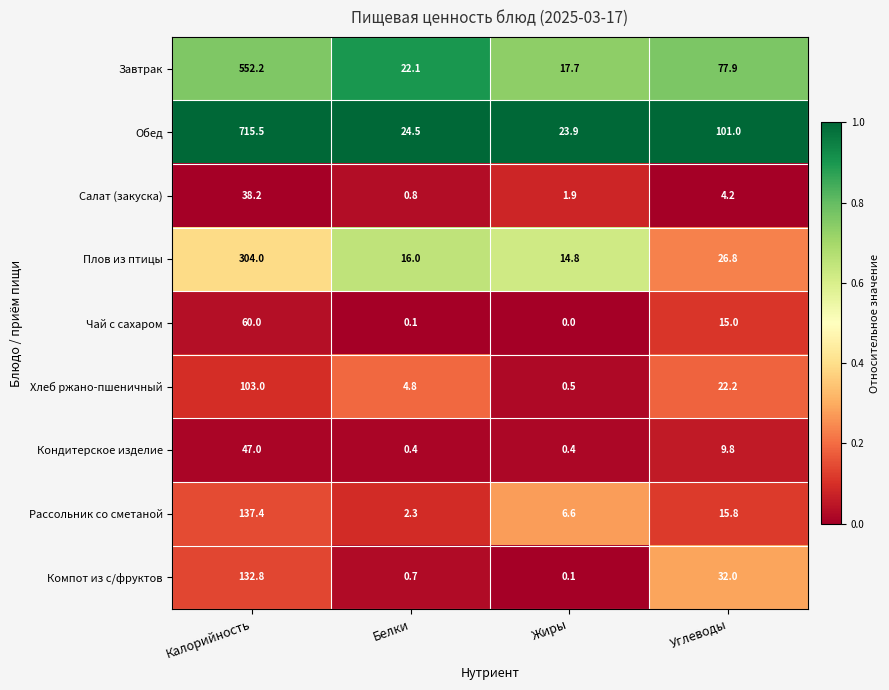

At which category is the sum across all series the highest?

Калорийность